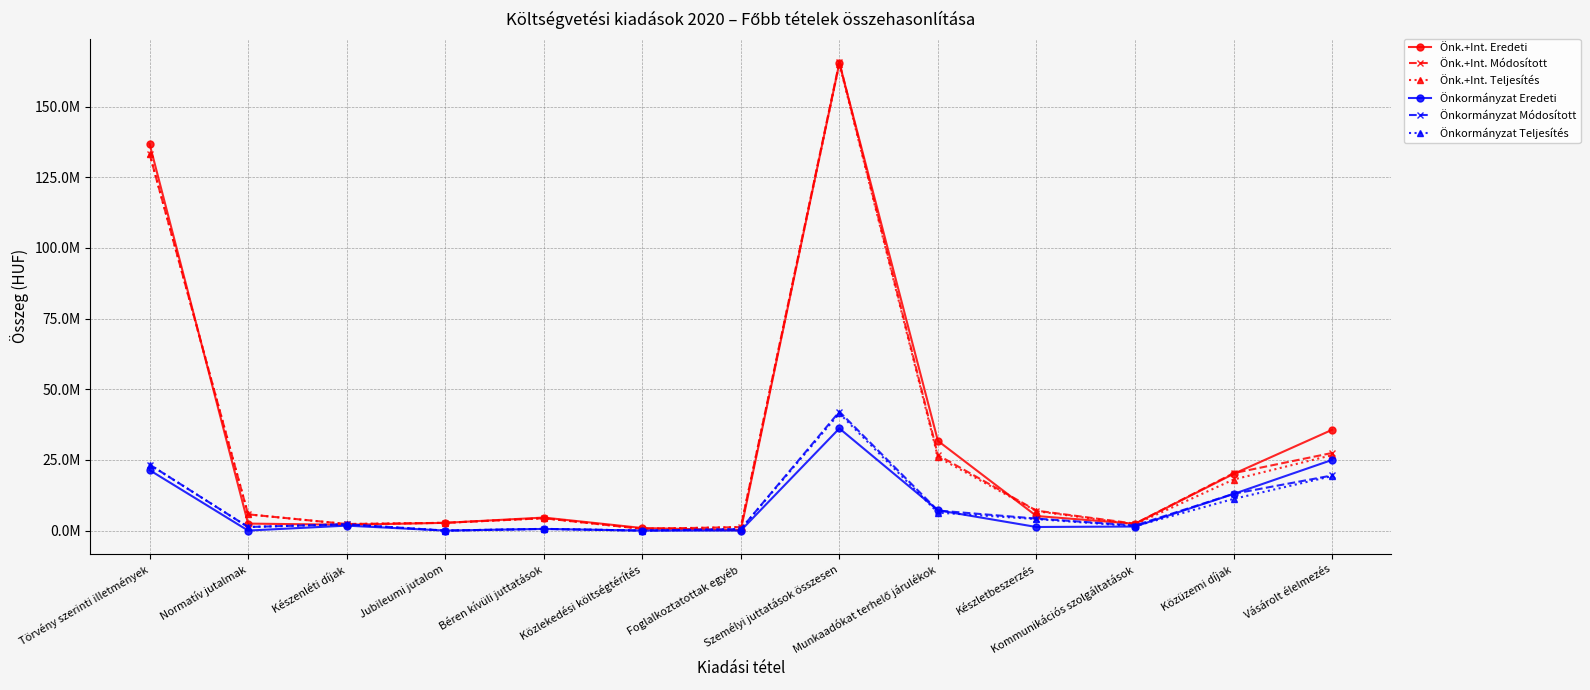

True or false: Önkormányzat Teljesítés has more than 0 interior local peaks.

True